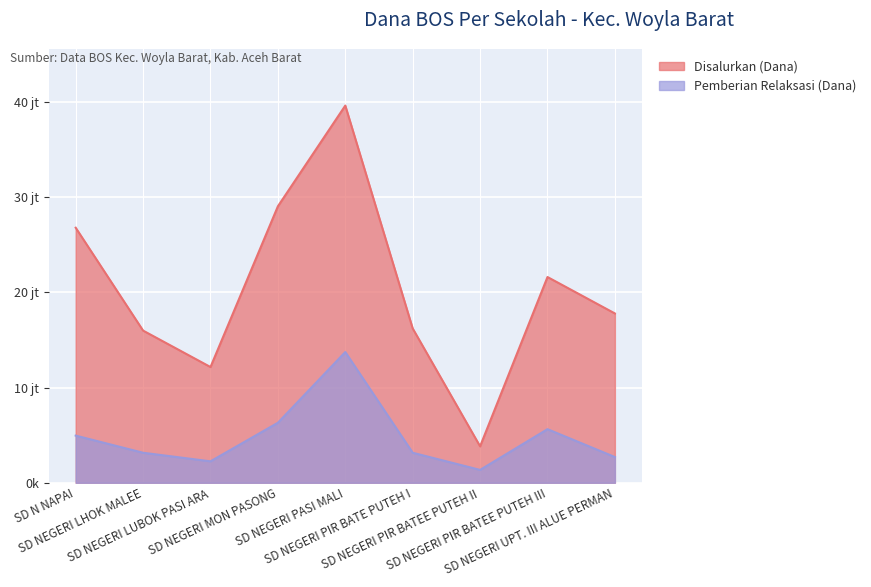

At which category does the chart reach its peak across all series?

SD NEGERI PASI MALI